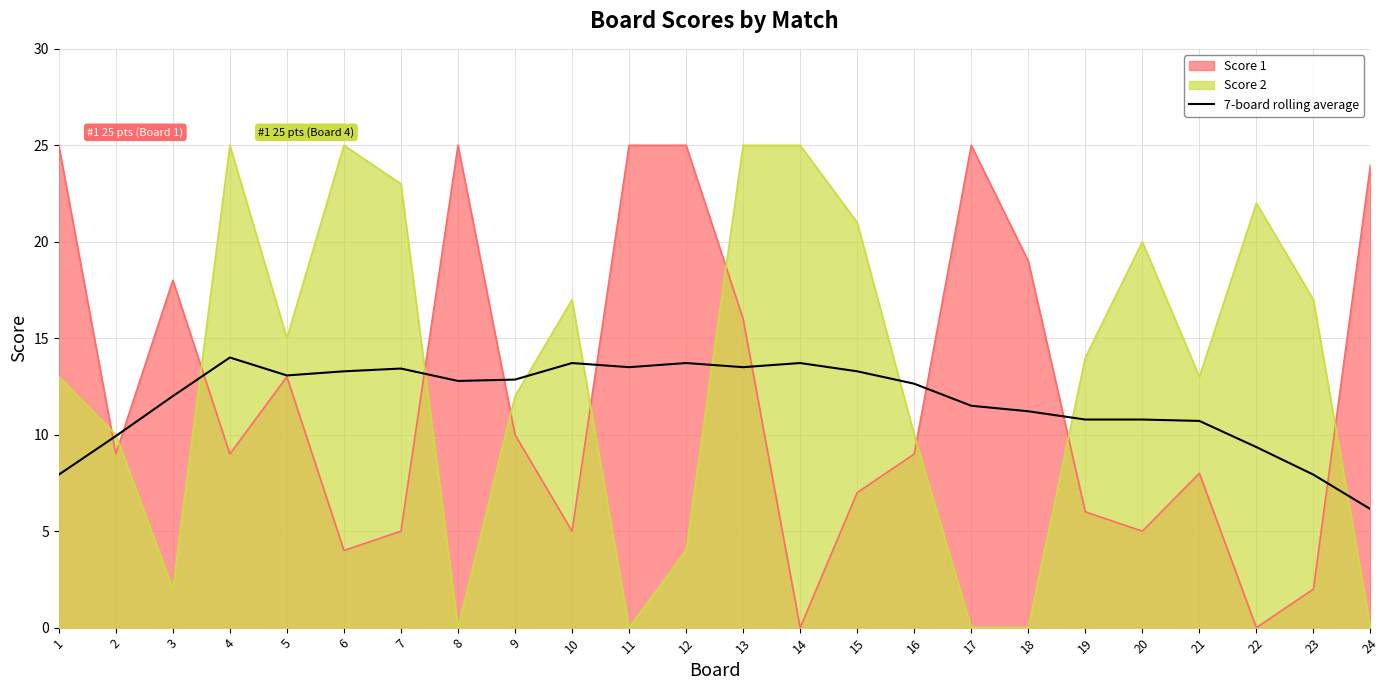

The value at 6 is 19.4. True or false?

False